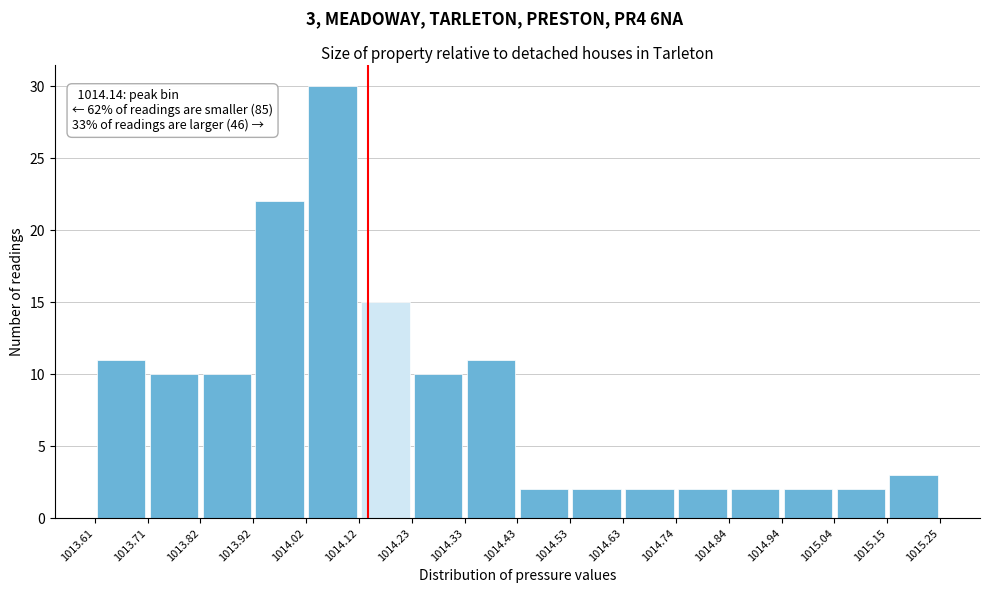

Which range on the x-axis has the tallest bar?

1014.02 to 1014.12